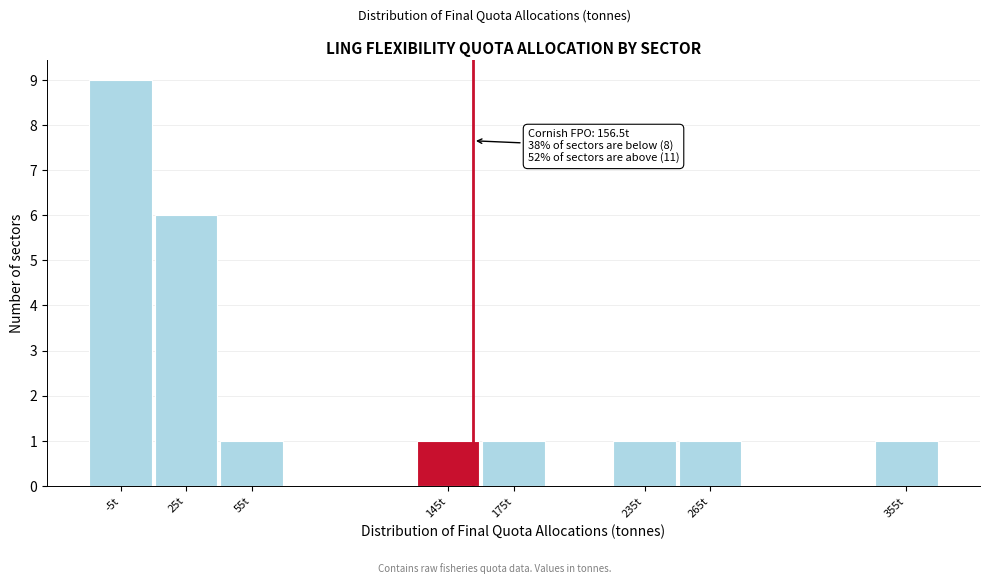

Which range on the x-axis has the tallest bar?

-20 to 10